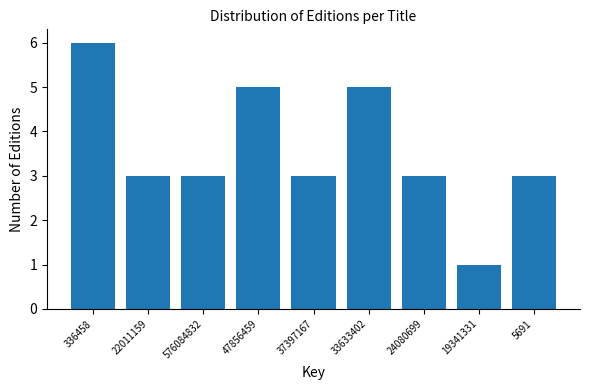

Reading right to left, extract all data points from this chart.

3	1	3	5	3	5	3	3	6